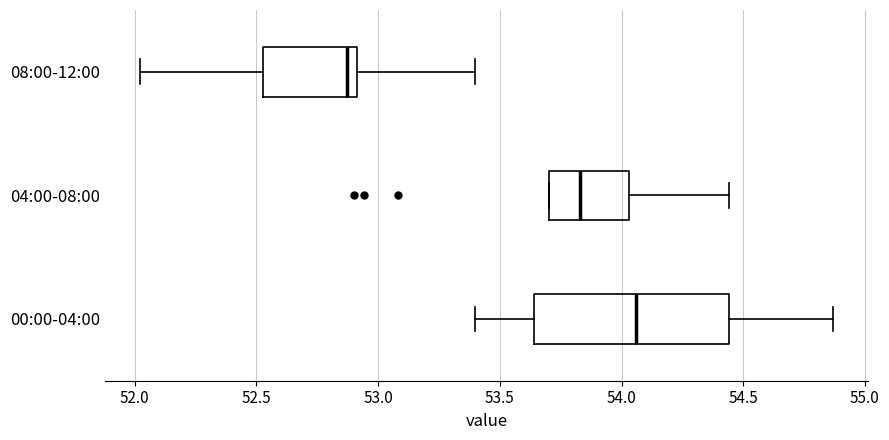

Where does the right whisker of the box for 08:00-12:00 end on the x-axis? The values are not printed on the chart, so give them approximately, as read against the axis.

53.40